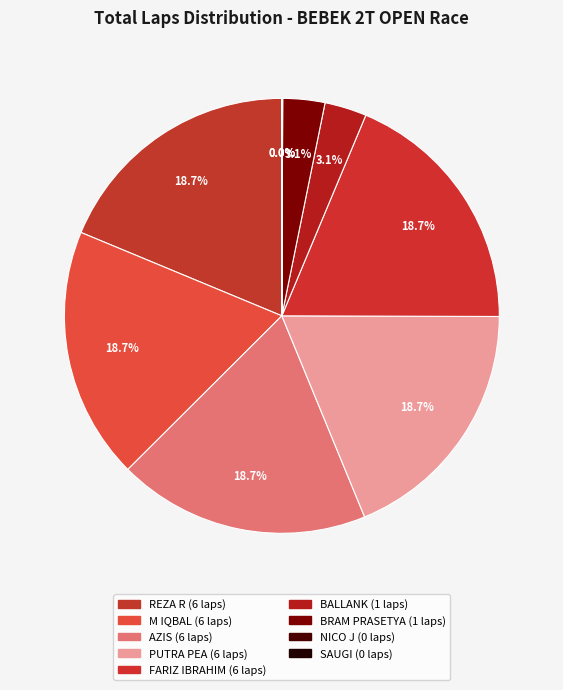

How many segments does this pie chart have?

9